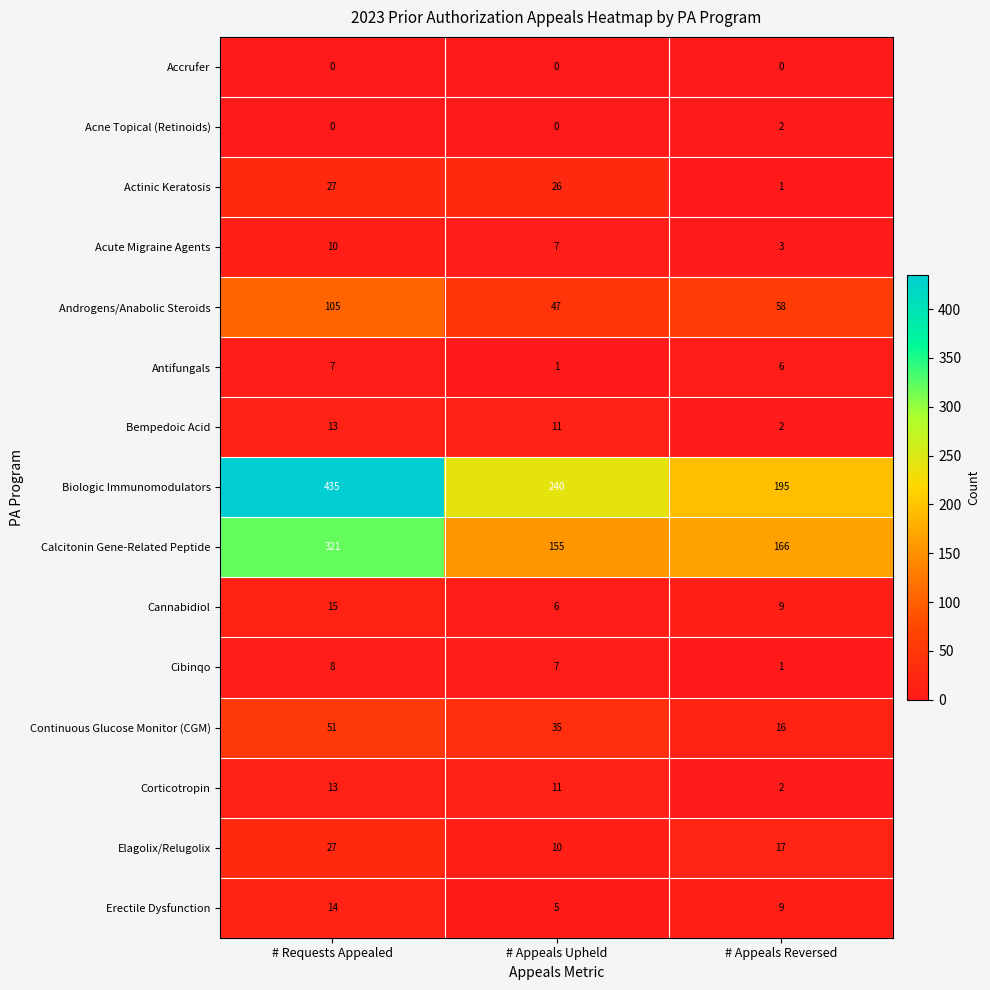

At how many categories does at least one series exceed 271?

1